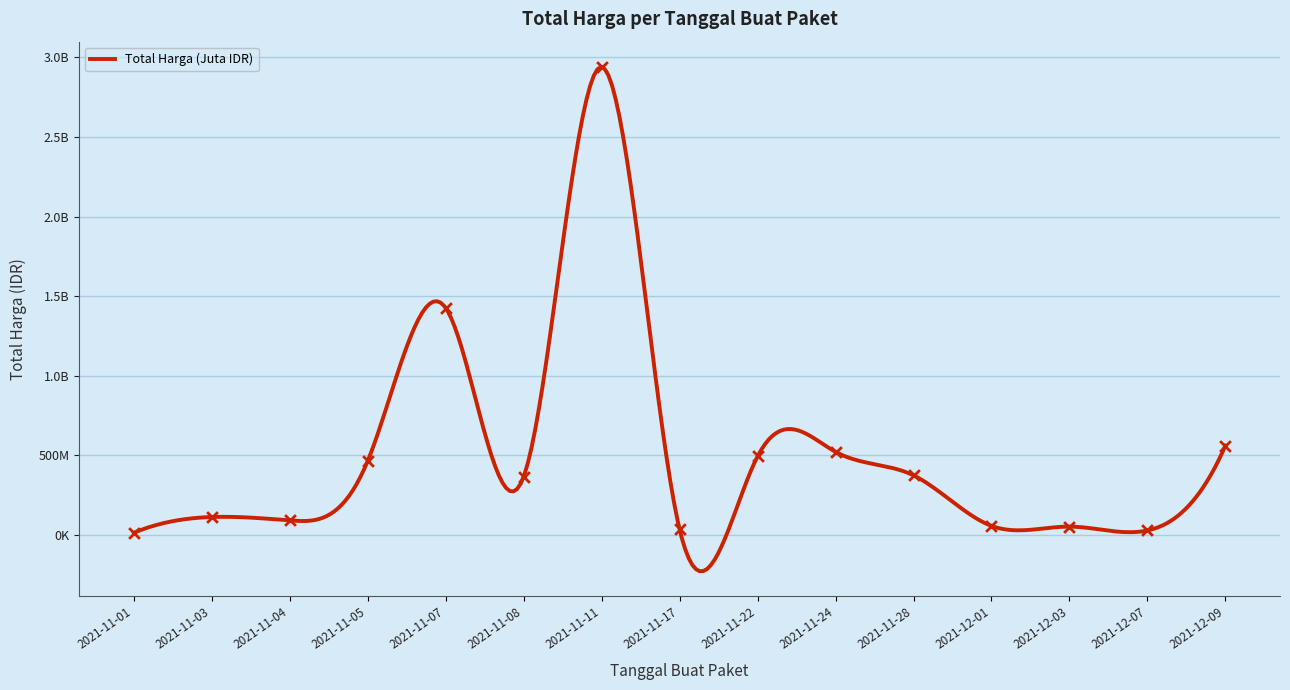

Between 2021-11-22 and 2021-11-03, which is larger?

2021-11-22